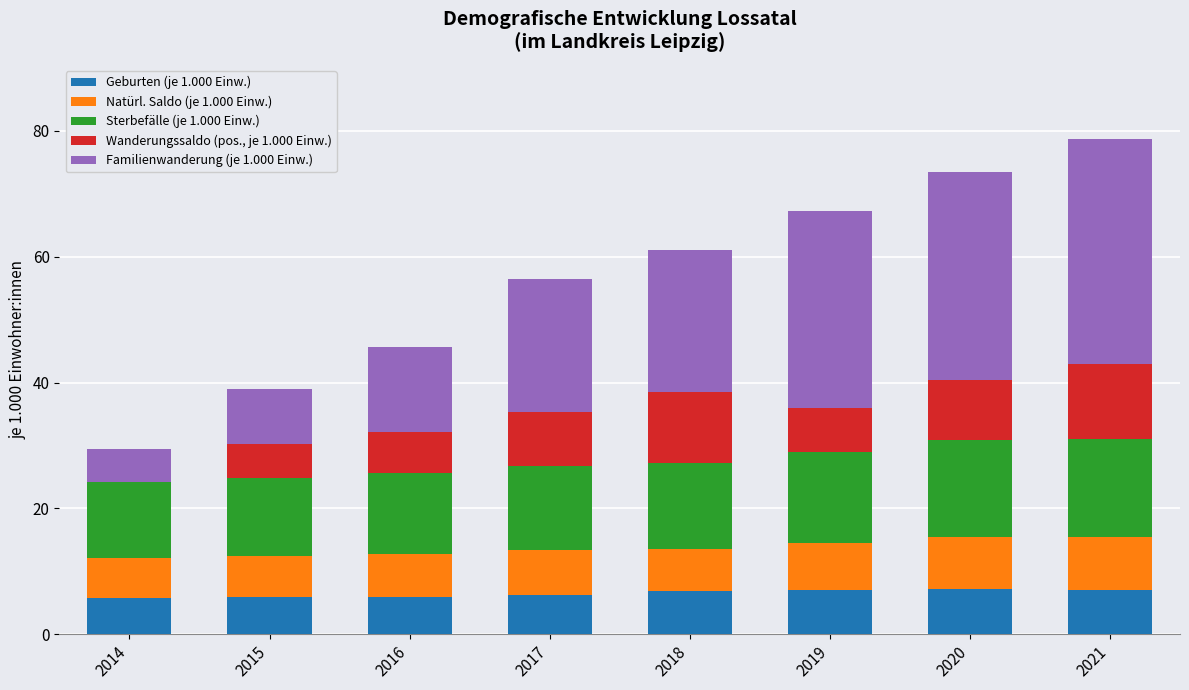

What is the highest value of the Geburten (je 1.000 Einw.) series?

7.2